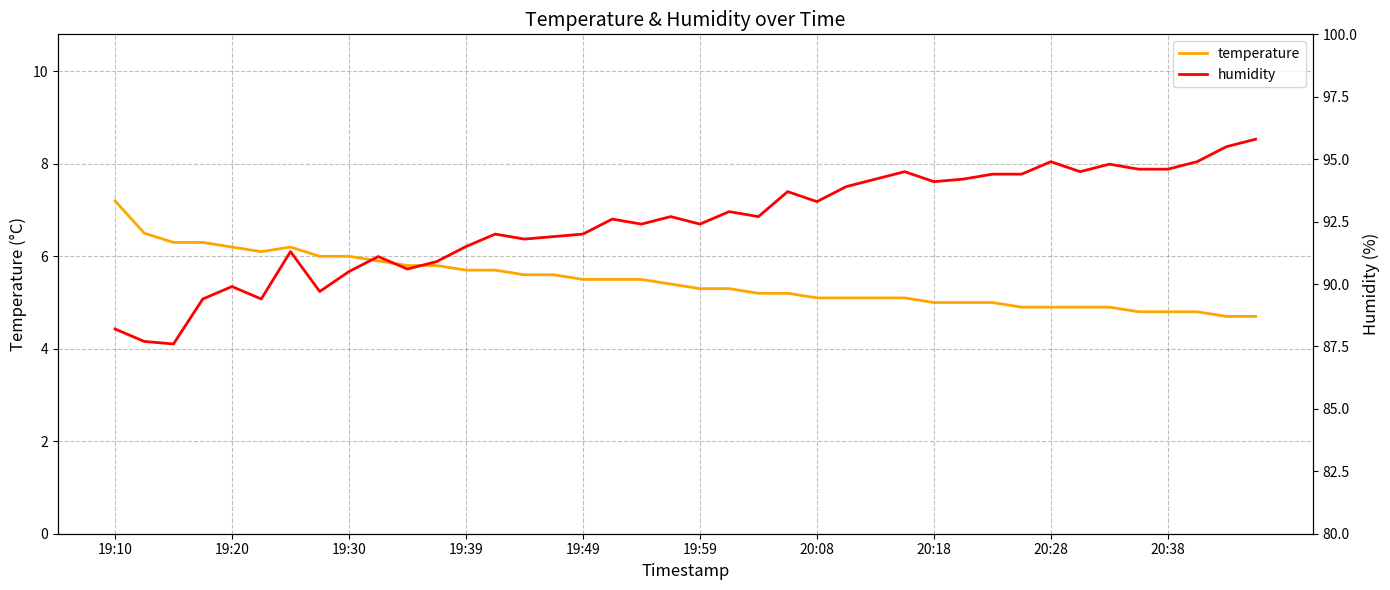

Between 10 and 18, which is larger?

10